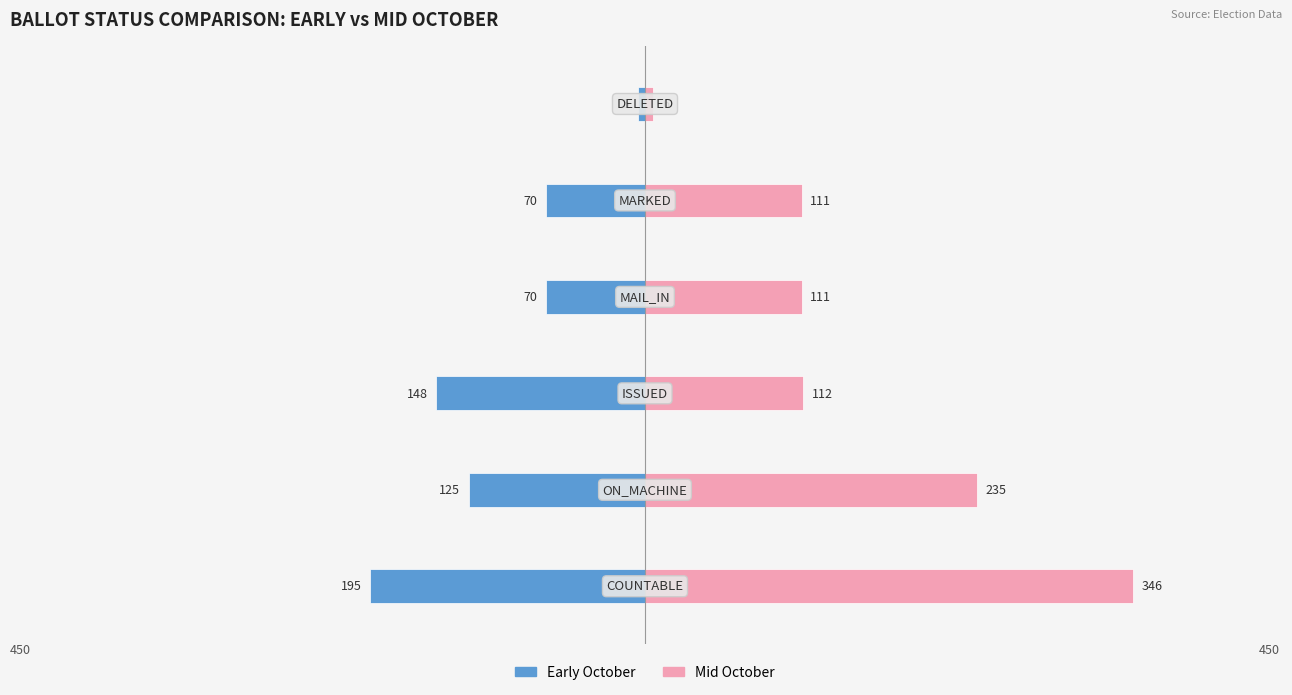

Are the bars horizontal?

Yes